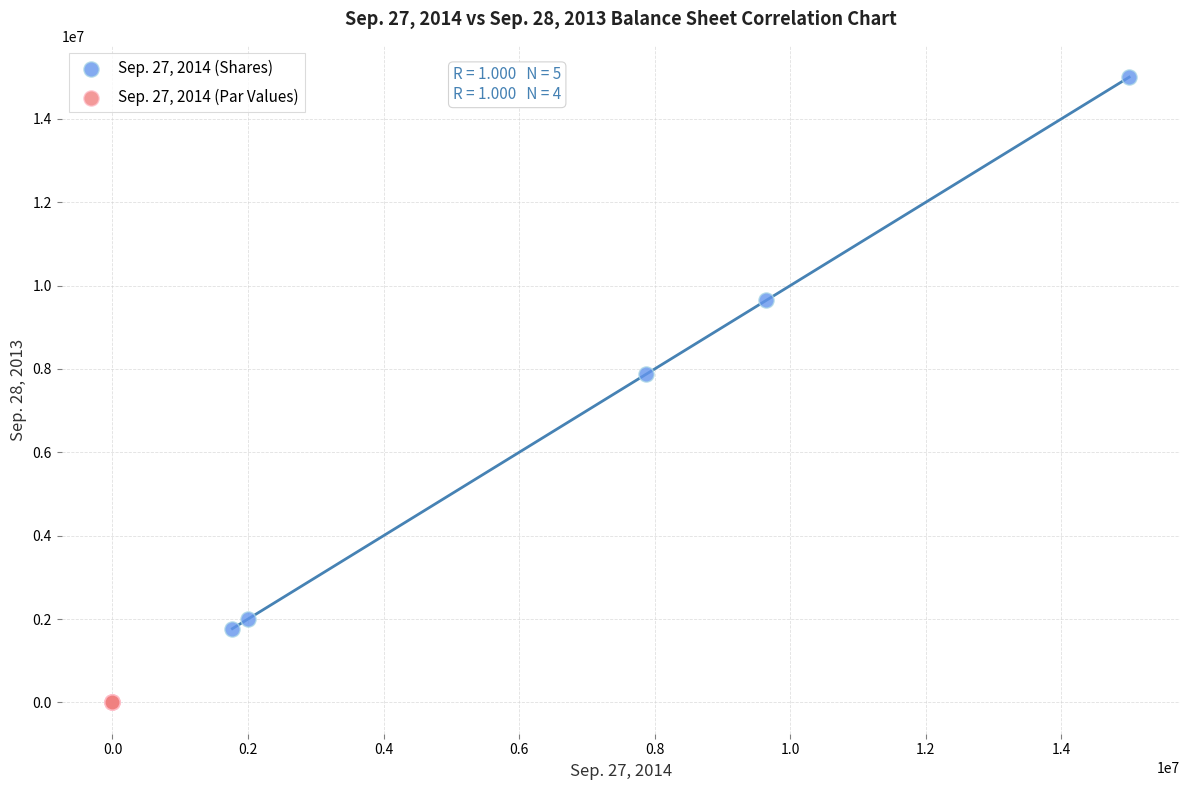

Which series reaches the maximum Y coordinate?

Sep. 27, 2014 (Shares)